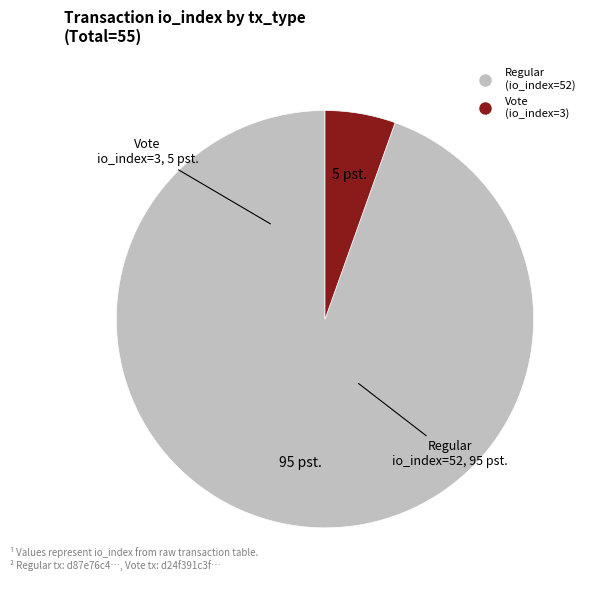

Rank the categories by value from lowest to highest.

Vote (io_index=3), Regular (io_index=52)